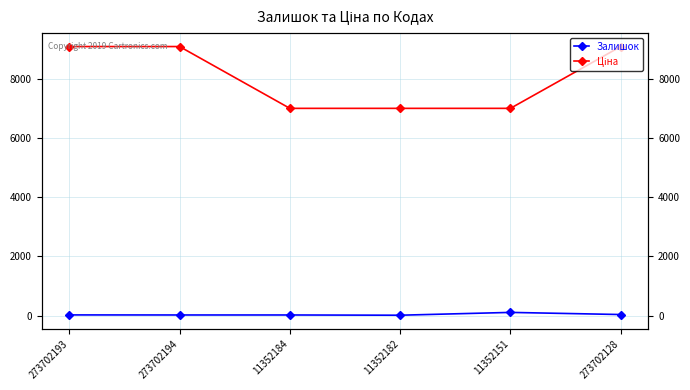

Where is Ціна nearest to the value 8047?

11352184